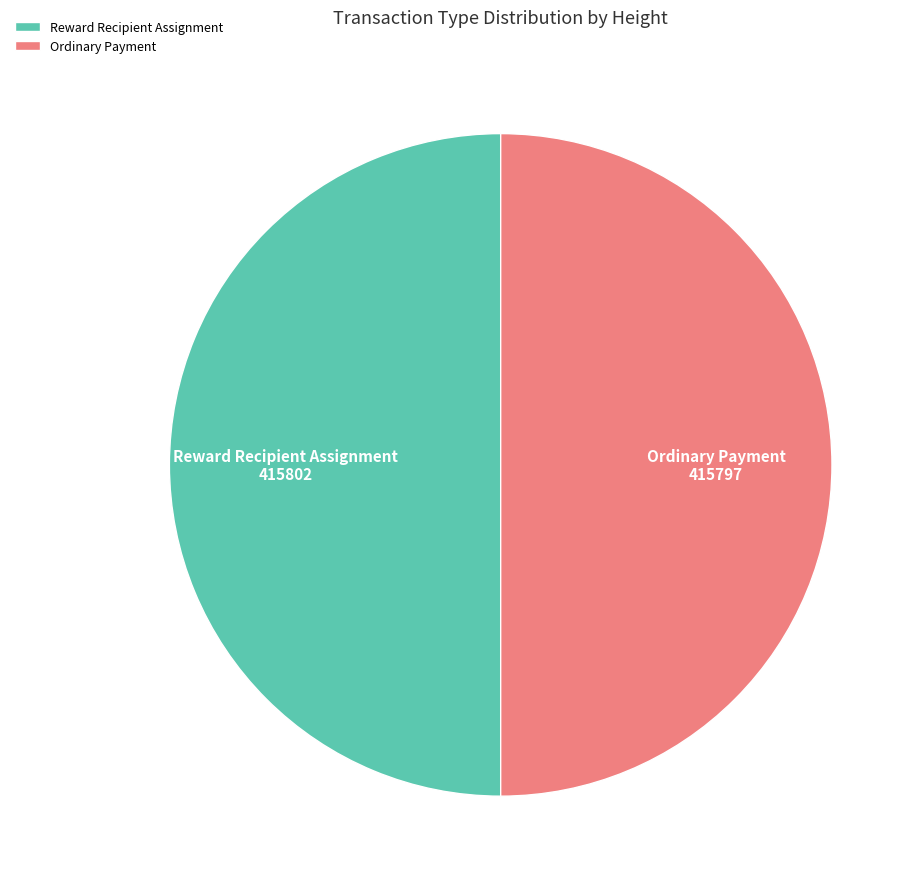

Is the sum of Reward Recipient Assignment and Ordinary Payment greater than half?

Yes